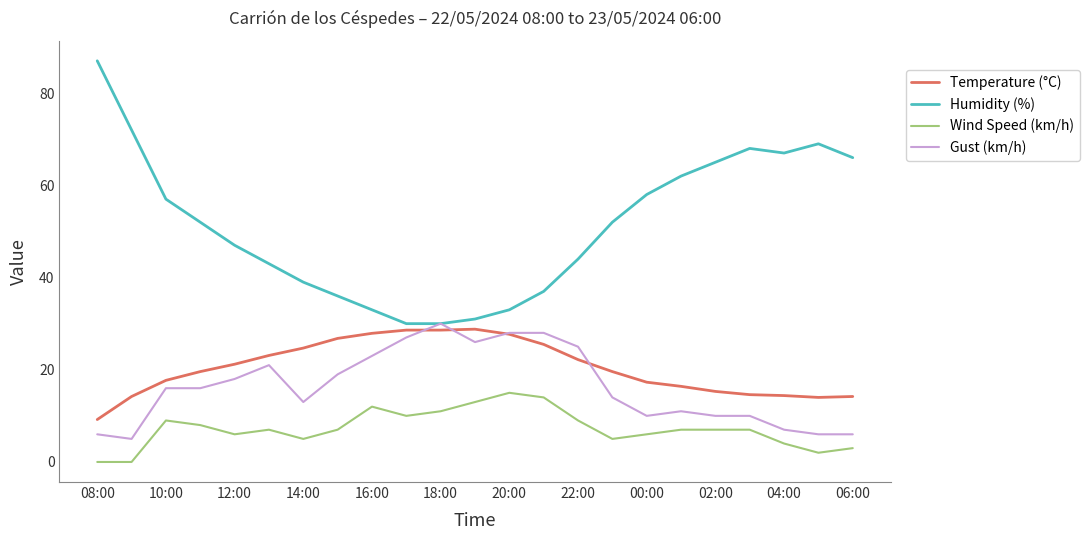

What is the maximum value shown in the chart?

87.0